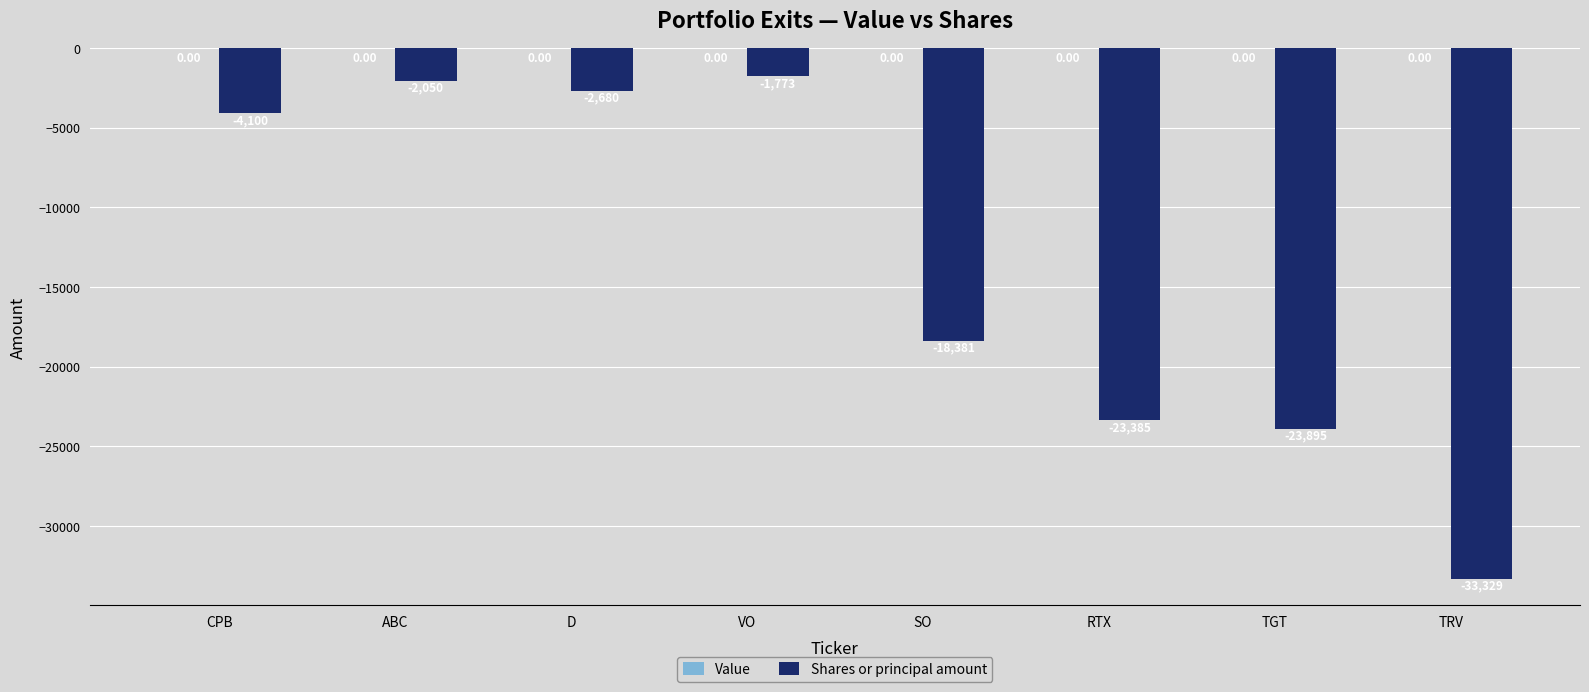

What is the label of the 2nd bar from the right?

TGT